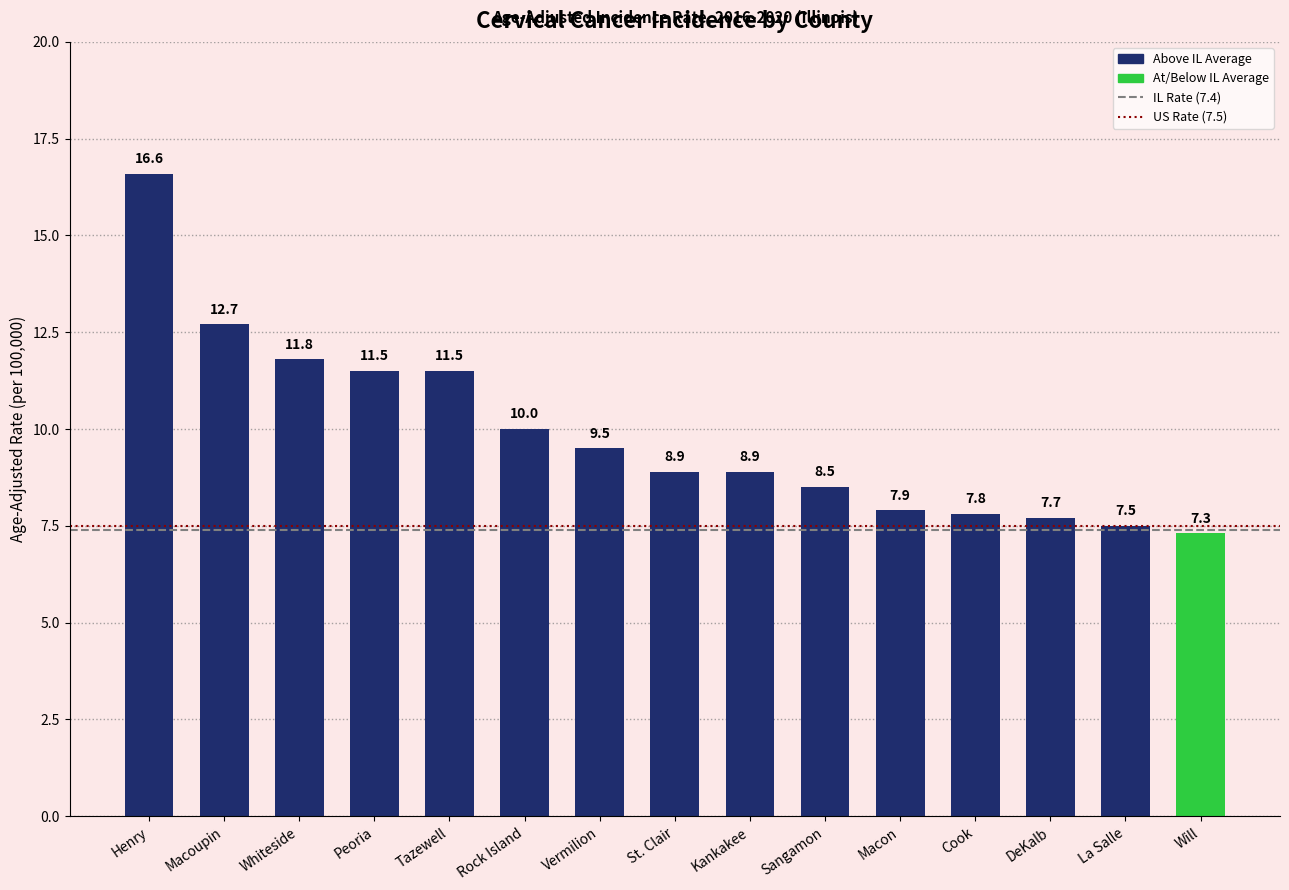

What is the change in value from Tazewell to Vermilion?

-2.0